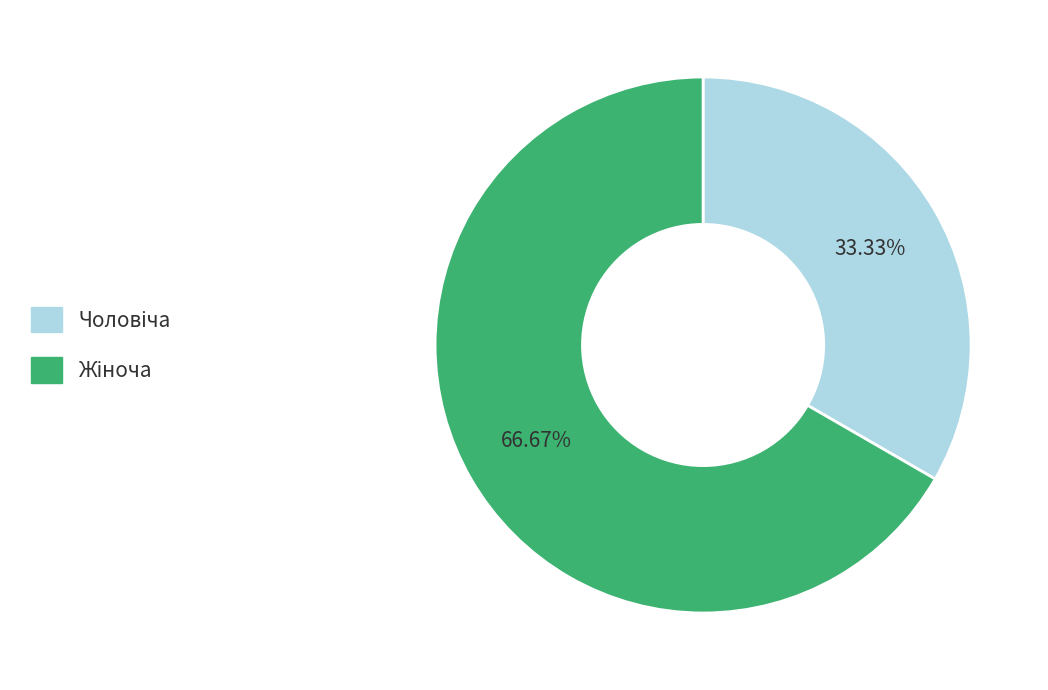

Is there any slice that represents more than half of the pie?

Yes